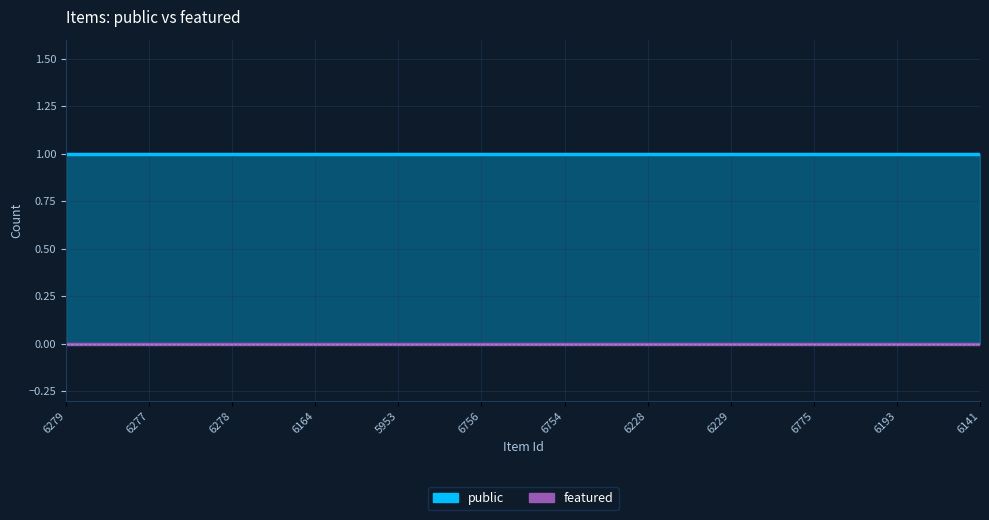

Is the value of public at 6756 greater than the value of featured at 6754?

Yes